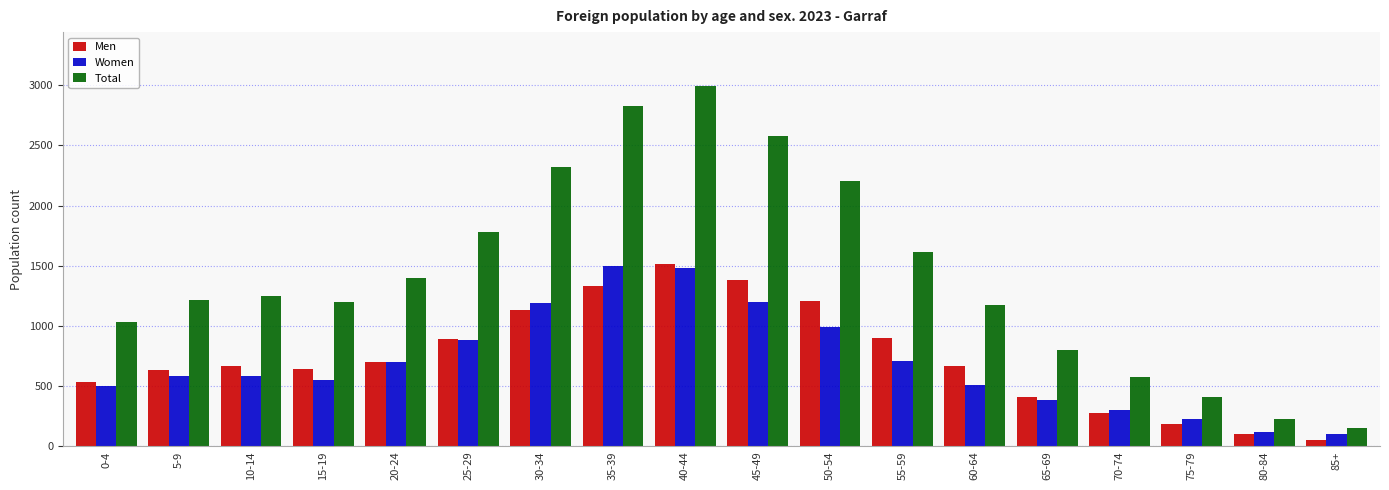

How many data points in Men are less than 669?

9